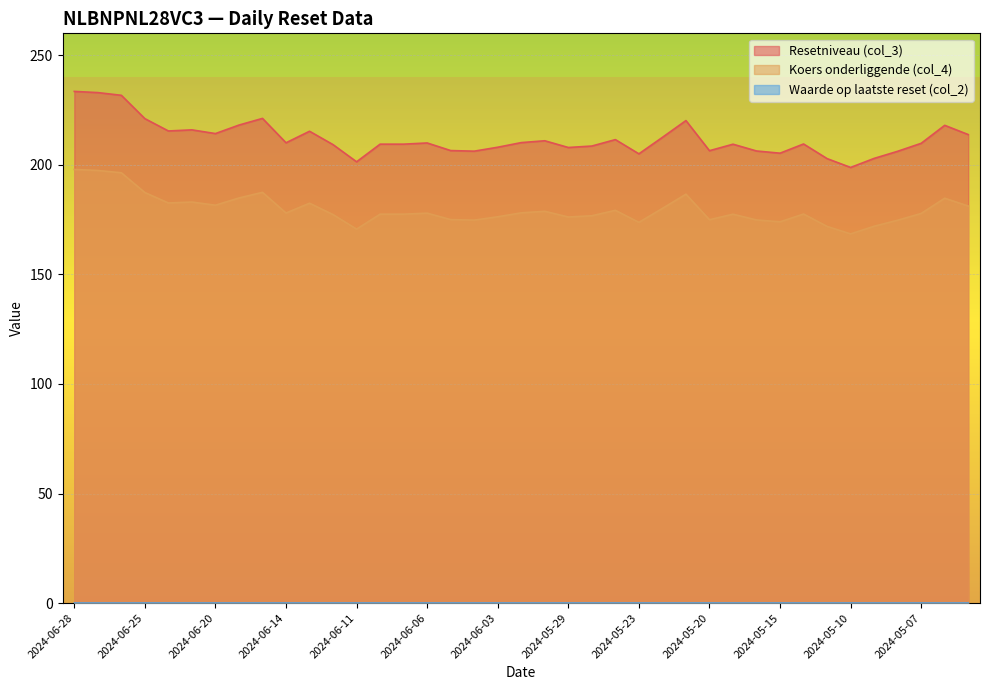

What is the label of the 7th point from the right?

2024-05-13